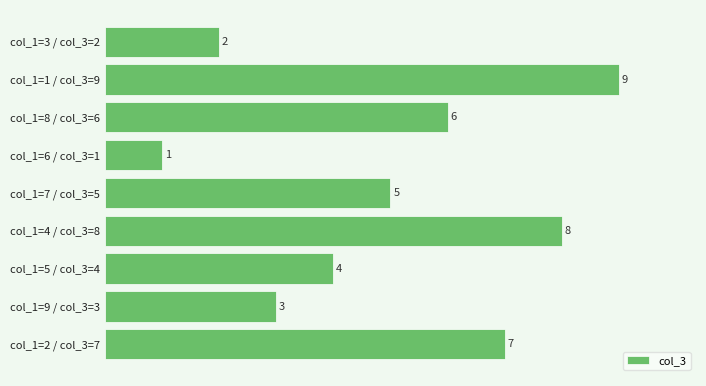

What is the average value?

5